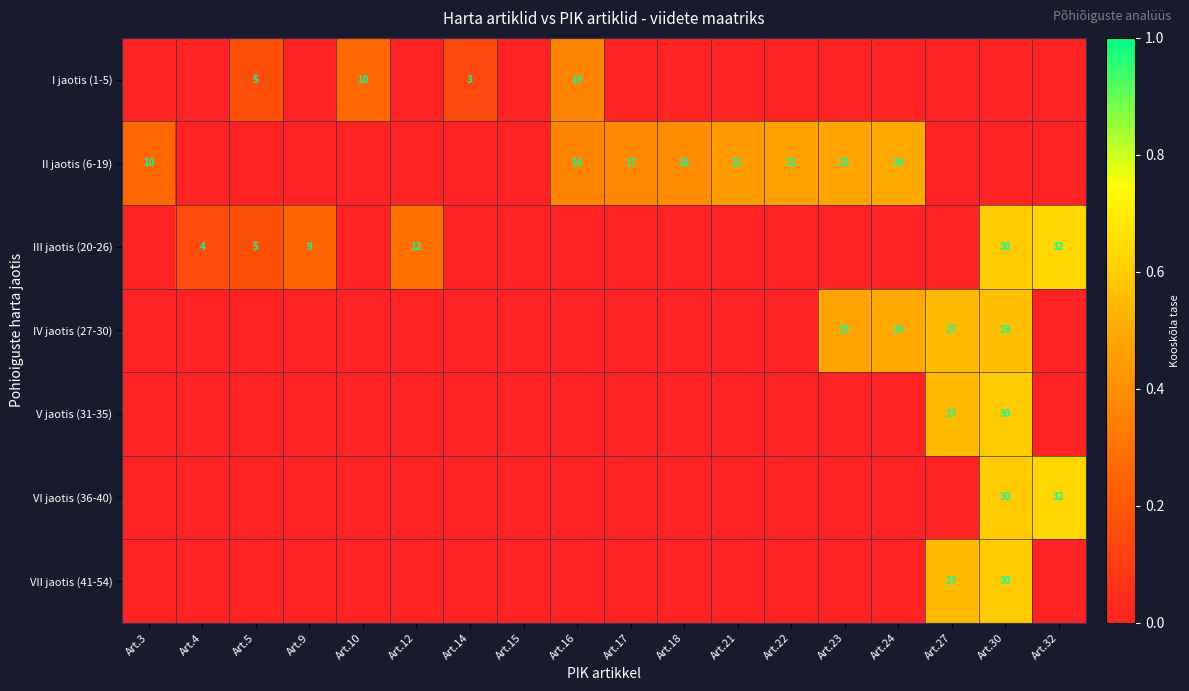

The value of V jaotis (31-35) at Art.27 is 27. True or false?

True